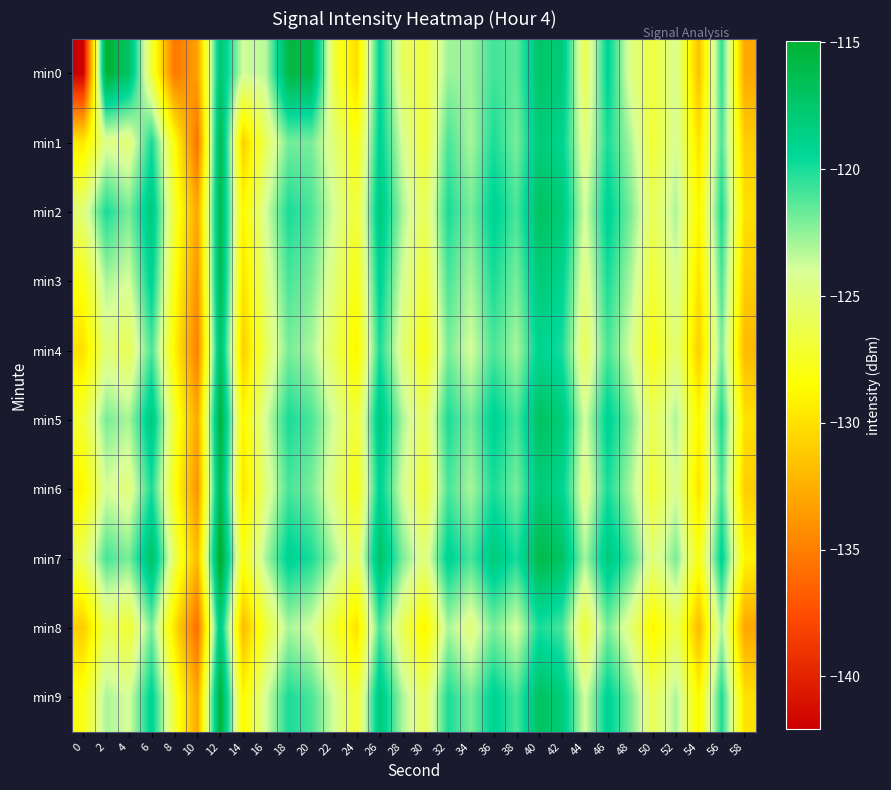

Which series has the largest range (max minus min)?

min0